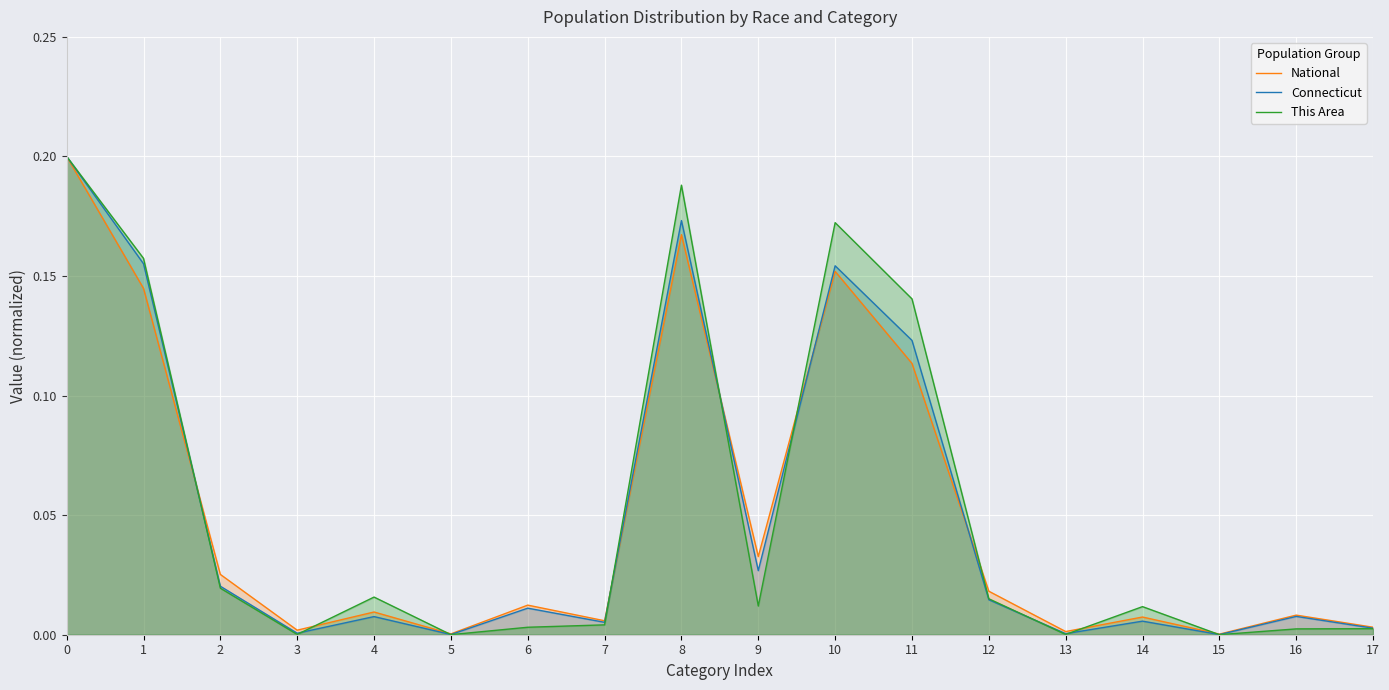

Between 8 and 16, which series saw the biggest shift?

This Area